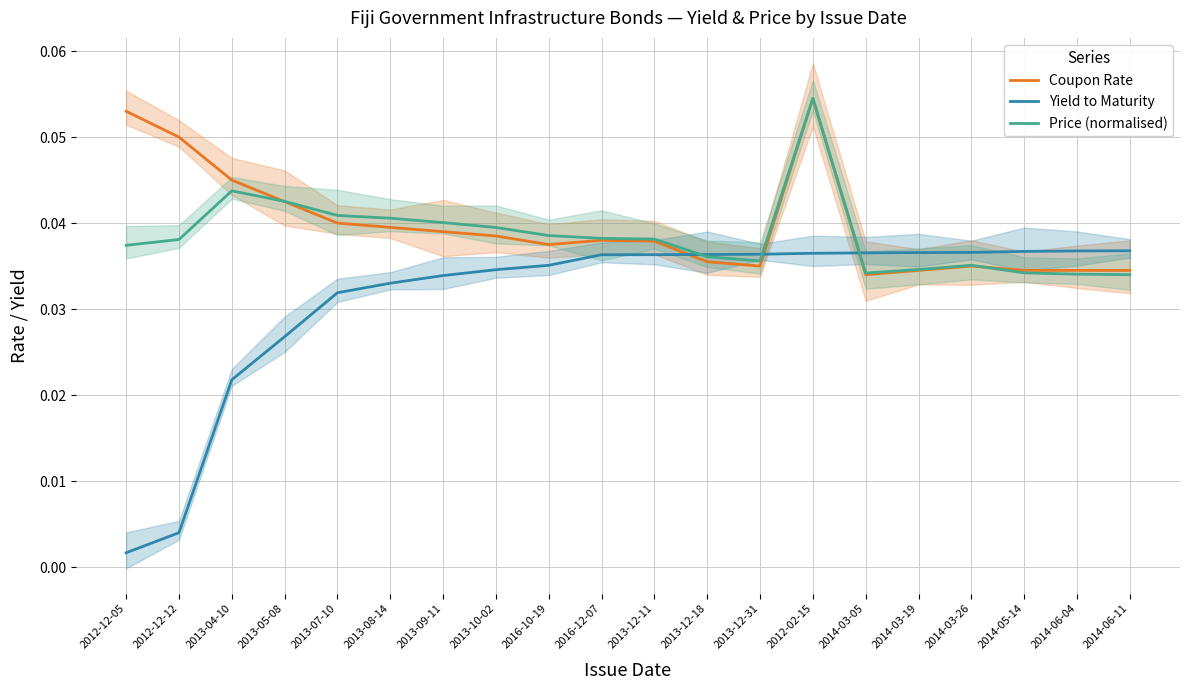

Count the Coupon Rate values in the range 0 to 1.

20